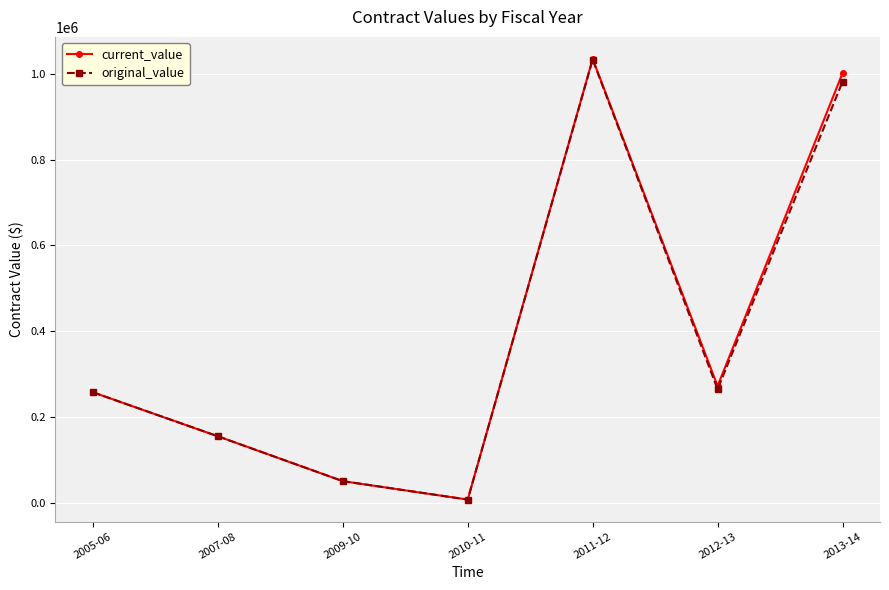

How many lines are shown in the chart?

2